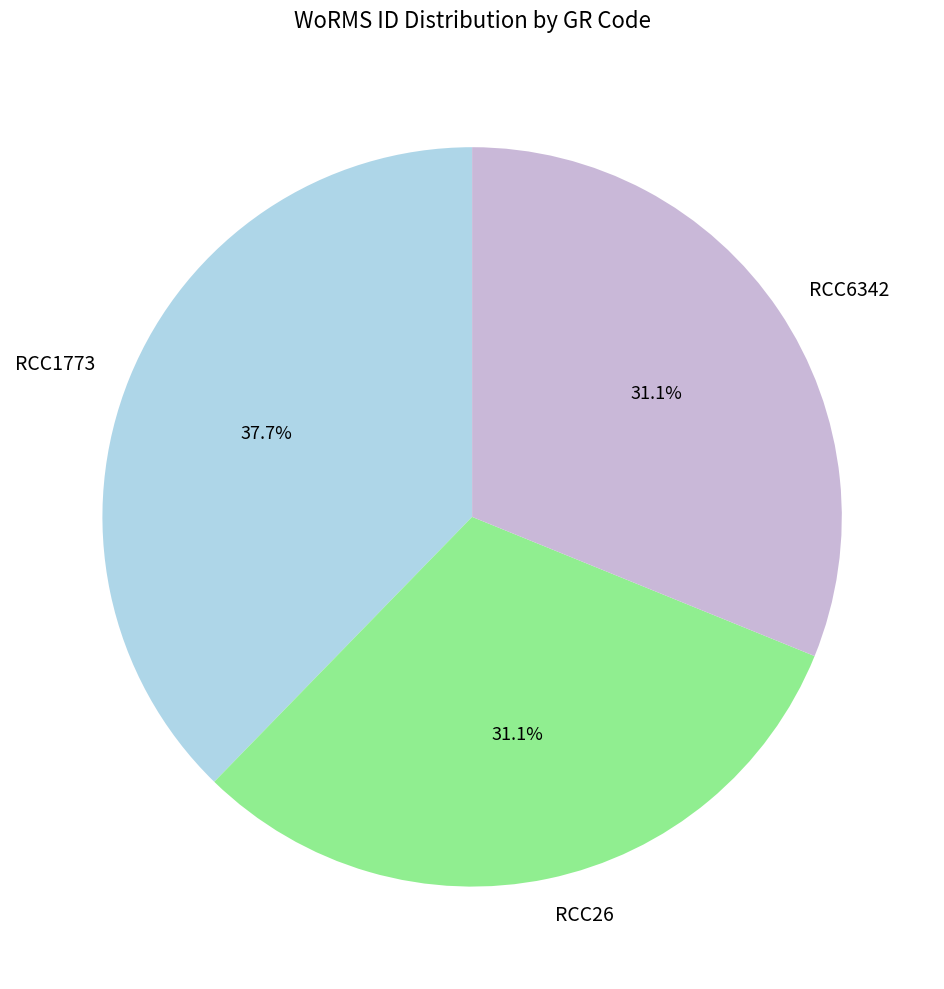

Is it true that RCC26 is 19% of the pie?

False